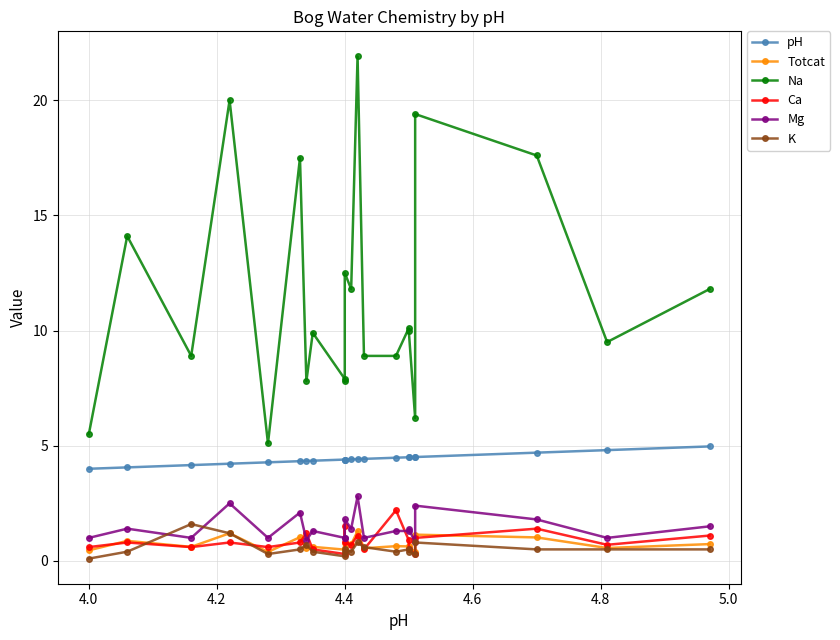

True or false: Totcat and Na cross at least once.

False